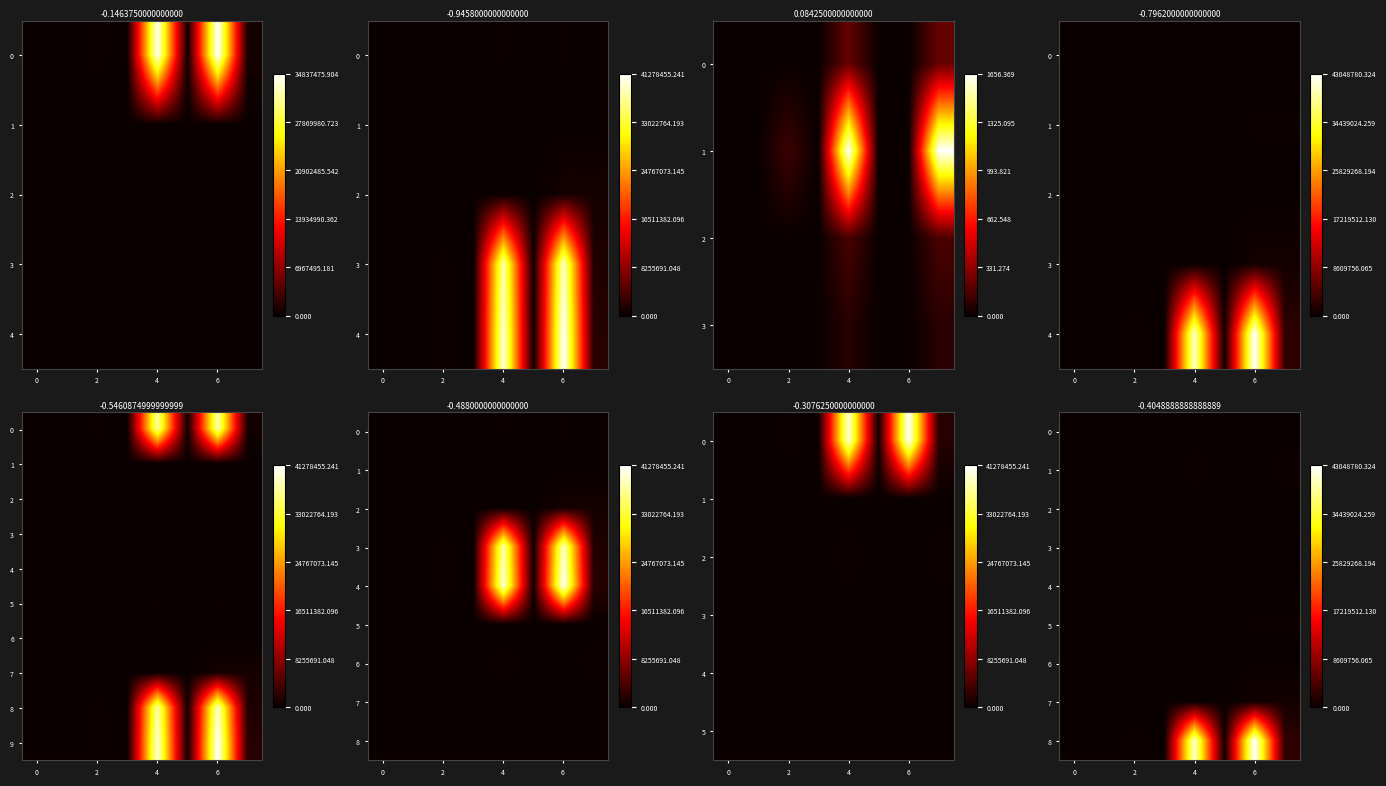

At which category is the sum across all series the highest?

6